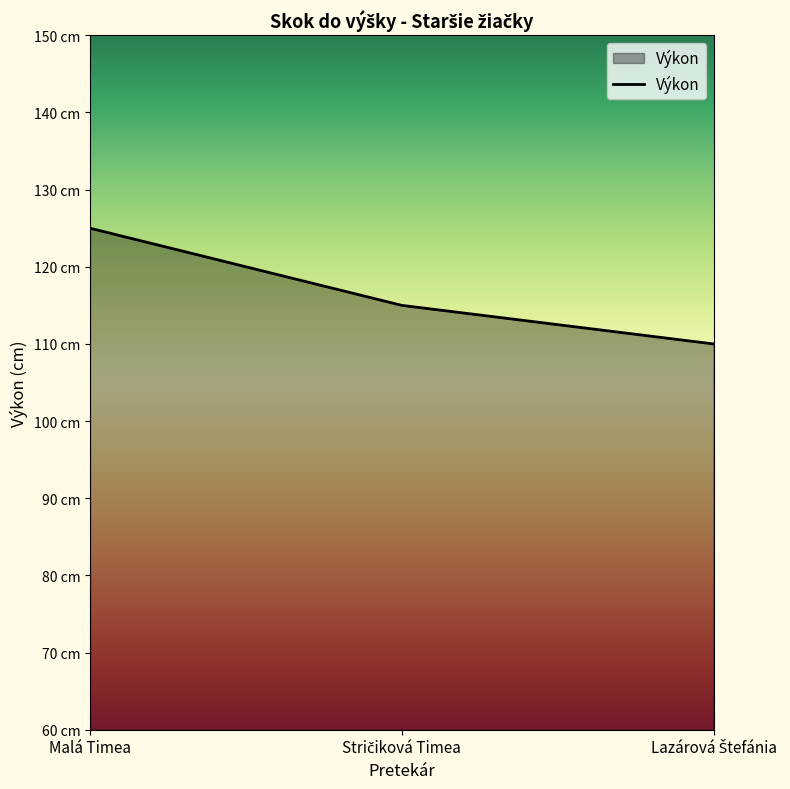

Count the values in the range 110 to 125.

3